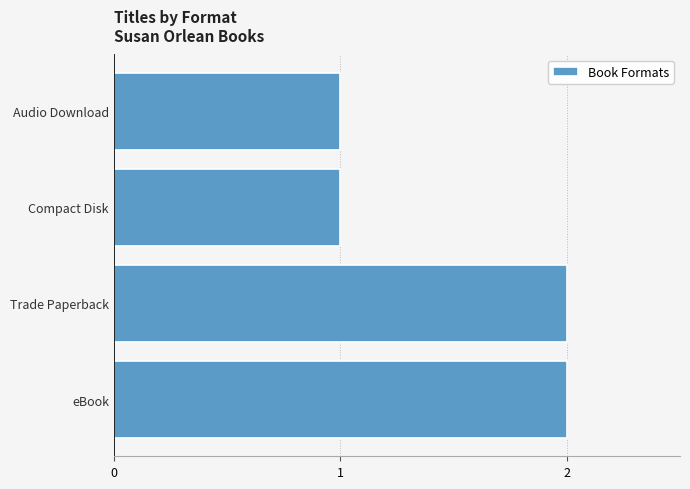

Reading bottom to top, what are all the values shown in this chart?

eBook=2	Trade Paperback=2	Compact Disk=1	Audio Download=1